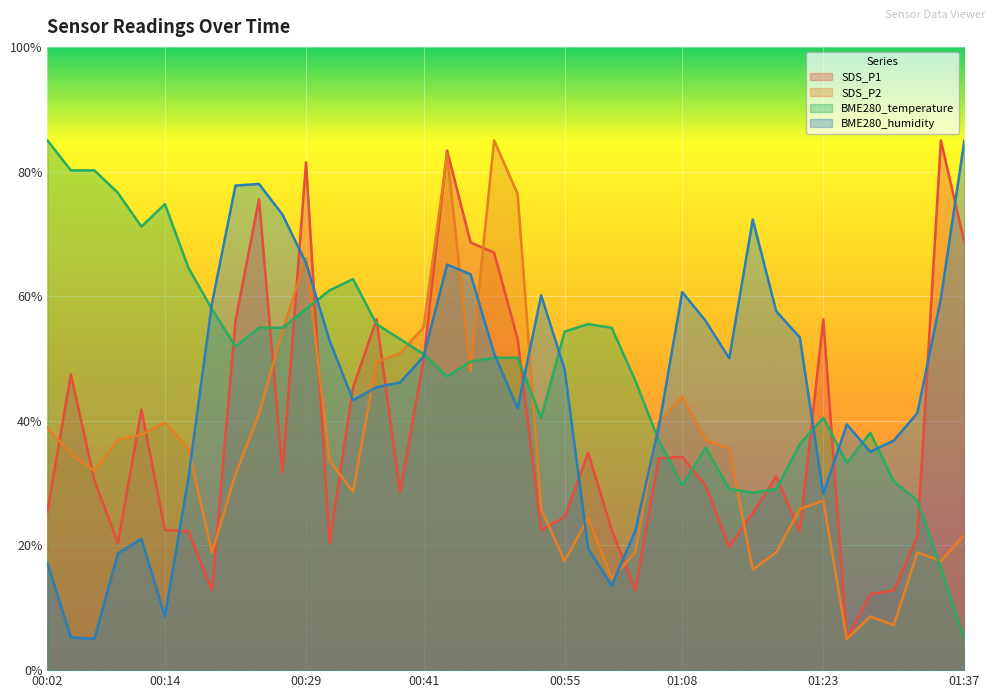

Reading left to right, what are all the values shown in this chart?

SDS_P1: 00:02=25.4	00:04=47.5	00:07=30.4	00:09=20.4	00:12=41.8	00:14=22.5	00:16=22.3	00:19=12.8	00:21=56.0	00:24=75.6	00:26=31.7	00:29=81.5	00:31=20.4	00:33=45.3	00:36=56.3	00:38=28.6	00:41=49.7	00:43=83.4	00:46=68.6	00:48=67.0	00:51=53.1	00:53=22.5	00:55=24.5	00:58=34.9	01:00=22.5	01:03=12.8	01:05=34.0	01:08=34.2	01:10=29.6	01:13=19.7	01:15=25.2	01:18=31.1	01:20=22.3	01:23=56.3	01:25=5.0	01:28=12.2	01:30=12.8	01:32=21.4	01:35=85.0	01:37=68.6
SDS_P2: 00:02=38.9	00:04=34.7	00:07=31.9	00:09=36.9	00:12=37.8	00:14=39.7	00:16=35.6	00:19=18.9	00:21=31.4	00:24=41.1	00:26=54.4	00:29=66.1	00:31=33.6	00:33=28.6	00:36=49.4	00:38=50.8	00:41=55.0	00:43=82.8	00:46=48.1	00:48=85.0	00:51=76.4	00:53=25.8	00:55=17.5	00:58=24.4	01:00=14.7	01:03=18.9	01:05=39.7	01:08=43.9	01:10=36.9	01:13=35.6	01:15=16.1	01:18=18.9	01:20=25.8	01:23=27.2	01:25=5.0	01:28=8.6	01:30=7.2	01:32=18.9	01:35=17.5	01:37=21.7
BME280_temperature: 00:02=85.0	00:04=80.2	00:07=80.2	00:09=76.6	00:12=71.2	00:14=74.8	00:16=64.5	00:19=57.9	00:21=51.9	00:24=54.9	00:26=54.9	00:29=57.9	00:31=60.9	00:33=62.7	00:36=55.5	00:38=53.1	00:41=50.7	00:43=47.1	00:46=49.5	00:48=50.1	00:51=50.1	00:53=40.5	00:55=54.3	00:58=55.5	01:00=54.9	01:03=46.5	01:05=36.9	01:08=29.7	01:10=35.7	01:13=29.1	01:15=28.5	01:18=29.1	01:20=36.3	01:23=40.5	01:25=33.3	01:28=38.1	01:30=30.3	01:32=27.3	01:35=16.4	01:37=5.0
BME280_humidity: 00:02=17.2	00:04=5.3	00:07=5.0	00:09=18.7	00:12=21.1	00:14=8.6	00:16=30.9	00:19=58.9	00:21=77.8	00:24=78.0	00:26=73.1	00:29=65.3	00:31=52.9	00:33=43.3	00:36=45.4	00:38=46.2	00:41=50.3	00:43=65.1	00:46=63.5	00:48=50.8	00:51=42.0	00:53=60.1	00:55=48.2	00:58=19.5	01:00=13.5	01:03=22.3	01:05=38.9	01:08=60.7	01:10=56.0	01:13=50.0	01:15=72.3	01:18=57.6	01:20=53.4	01:23=28.3	01:25=39.4	01:28=35.0	01:30=36.8	01:32=41.2	01:35=59.6	01:37=85.0